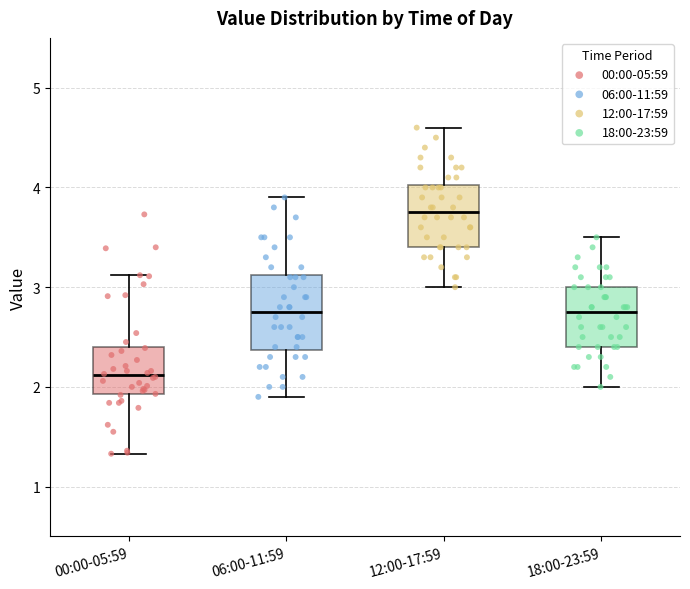

Reading left to right, read every box against the y-axis: the position of its median line, the range the box covers, and the ends of its whiskers. The values are not printed on the chart, so give them approximately, as read against the axis.

00:00-05:59: median 2.1, box 1.9 to 2.4, whiskers 1.3 to 3.1
06:00-11:59: median 2.8, box 2.4 to 3.1, whiskers 1.9 to 3.9
12:00-17:59: median 3.8, box 3.4 to 4.0, whiskers 3.0 to 4.6
18:00-23:59: median 2.8, box 2.4 to 3.0, whiskers 2.0 to 3.5